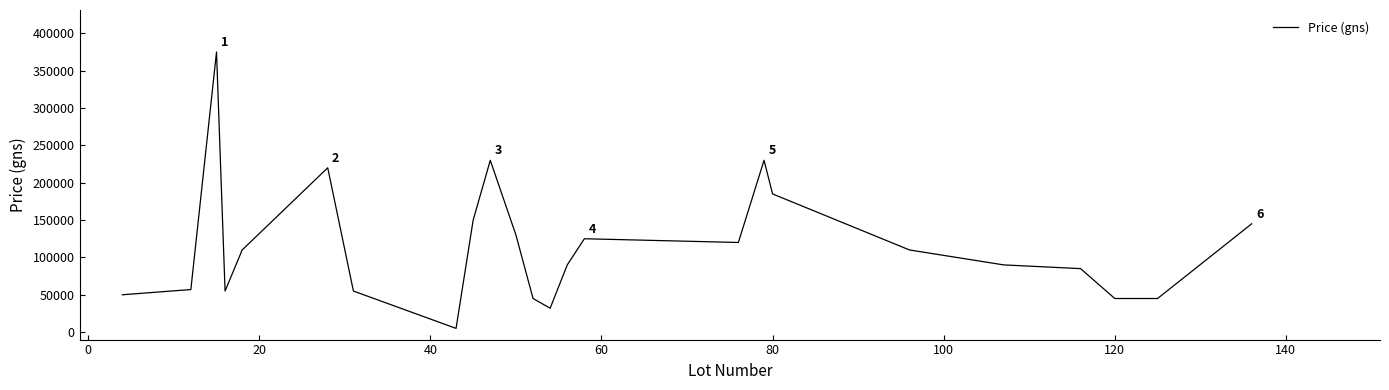

What is the difference between the maximum and minimum values?

370000